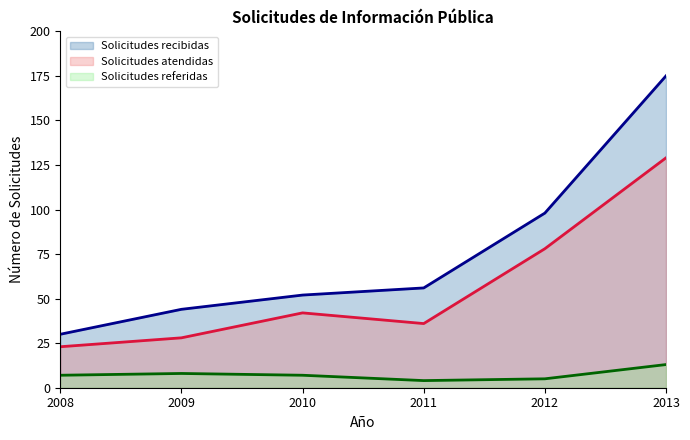

True or false: Solicitudes referidas and Solicitudes atendidas intersect in this chart.

False